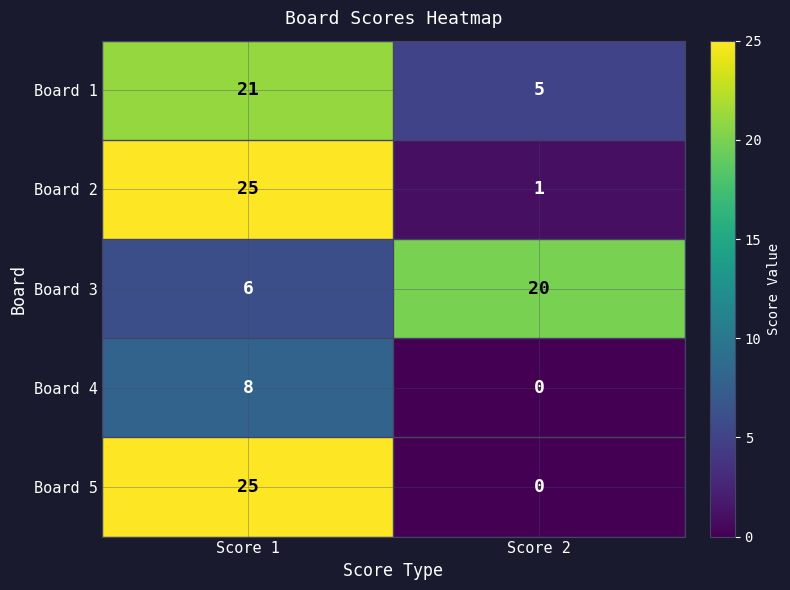

Reading left to right, what are all the values shown in this chart?

Board 1: Score 1=21	Score 2=5
Board 2: Score 1=25	Score 2=1
Board 3: Score 1=6	Score 2=20
Board 4: Score 1=8	Score 2=0
Board 5: Score 1=25	Score 2=0